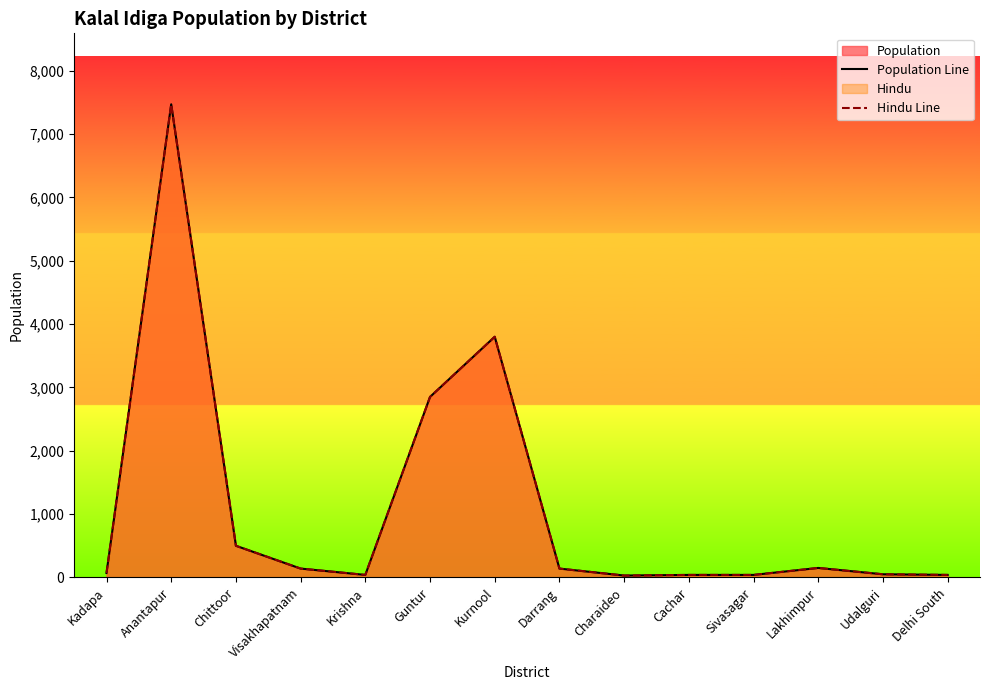

What is the label of the 2nd point from the left?

Anantapur